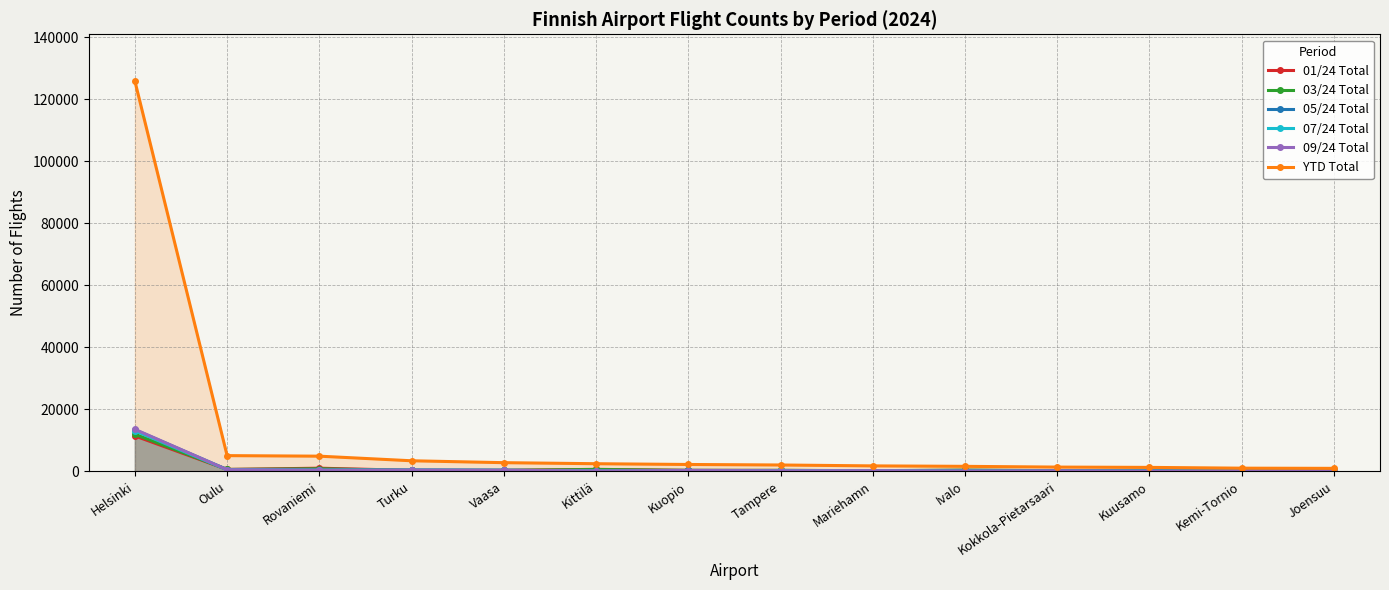

Reading left to right, list all the values displayed in this chart.

01/24 Total: 11387	564	963	263	260	592	258	251	151	305	172	262	120	94
03/24 Total: 11907	564	762	287	265	548	259	266	169	338	176	284	114	88
05/24 Total: 13371	504	300	346	304	58	261	174	163	62	146	42	96	102
07/24 Total: 13064	456	341	363	294	86	0	221	186	102	45	62	44	71
09/24 Total: 13511	479	334	363	290	80	212	140	176	72	118	44	72	90
YTD Total: 125915	5020	4847	3360	2748	2410	2164	1997	1708	1562	1320	1224	972	913